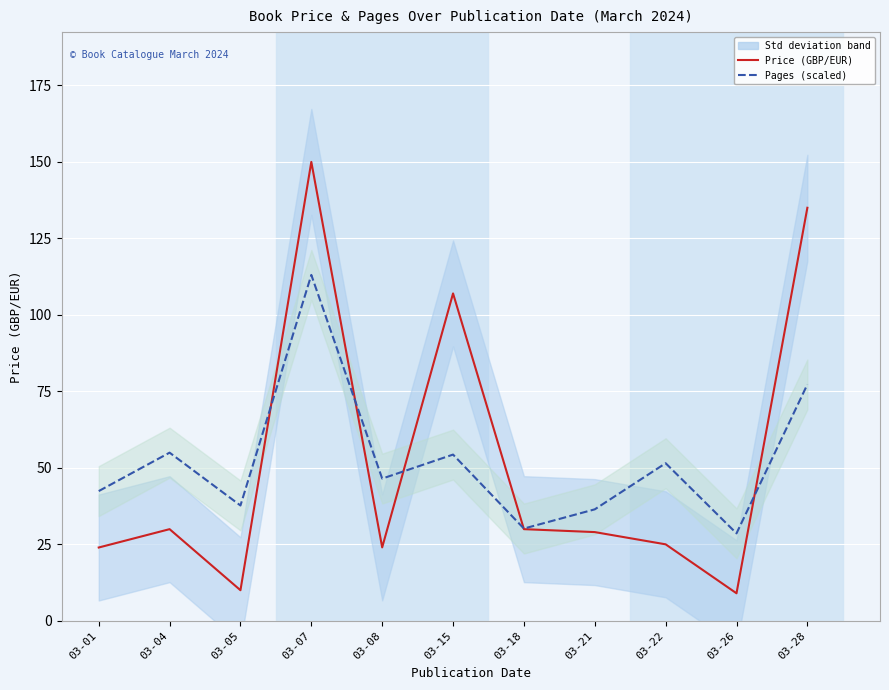

Rank the series by their maximum value, from lowest to highest.

Pages (scaled), Price (GBP/EUR)